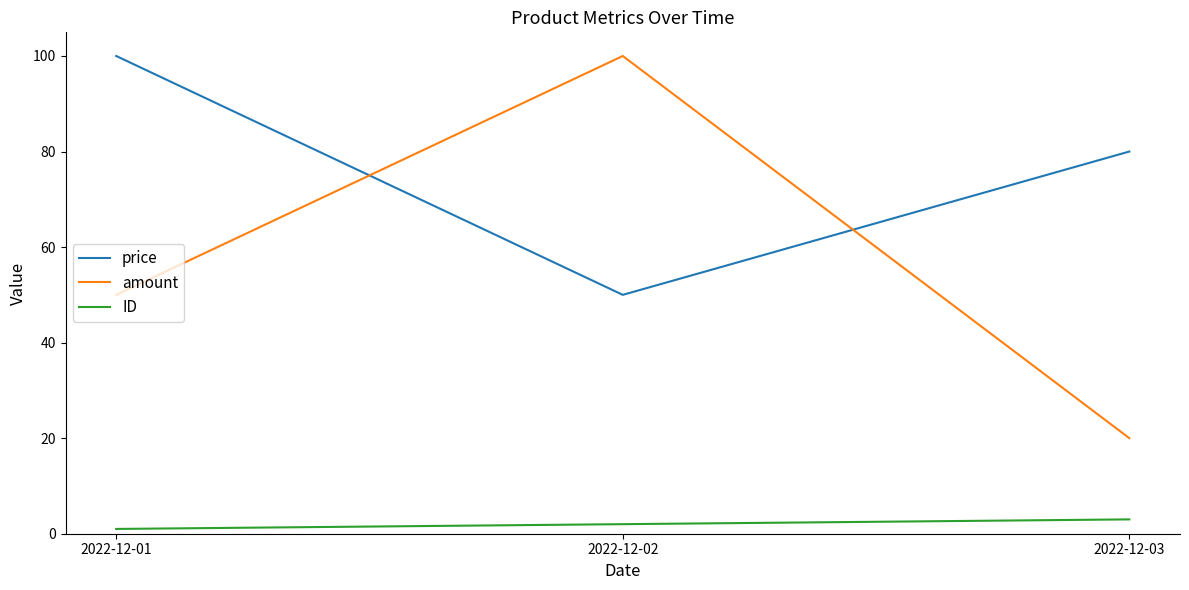

Where does the price series first go above 80?

2022-12-01